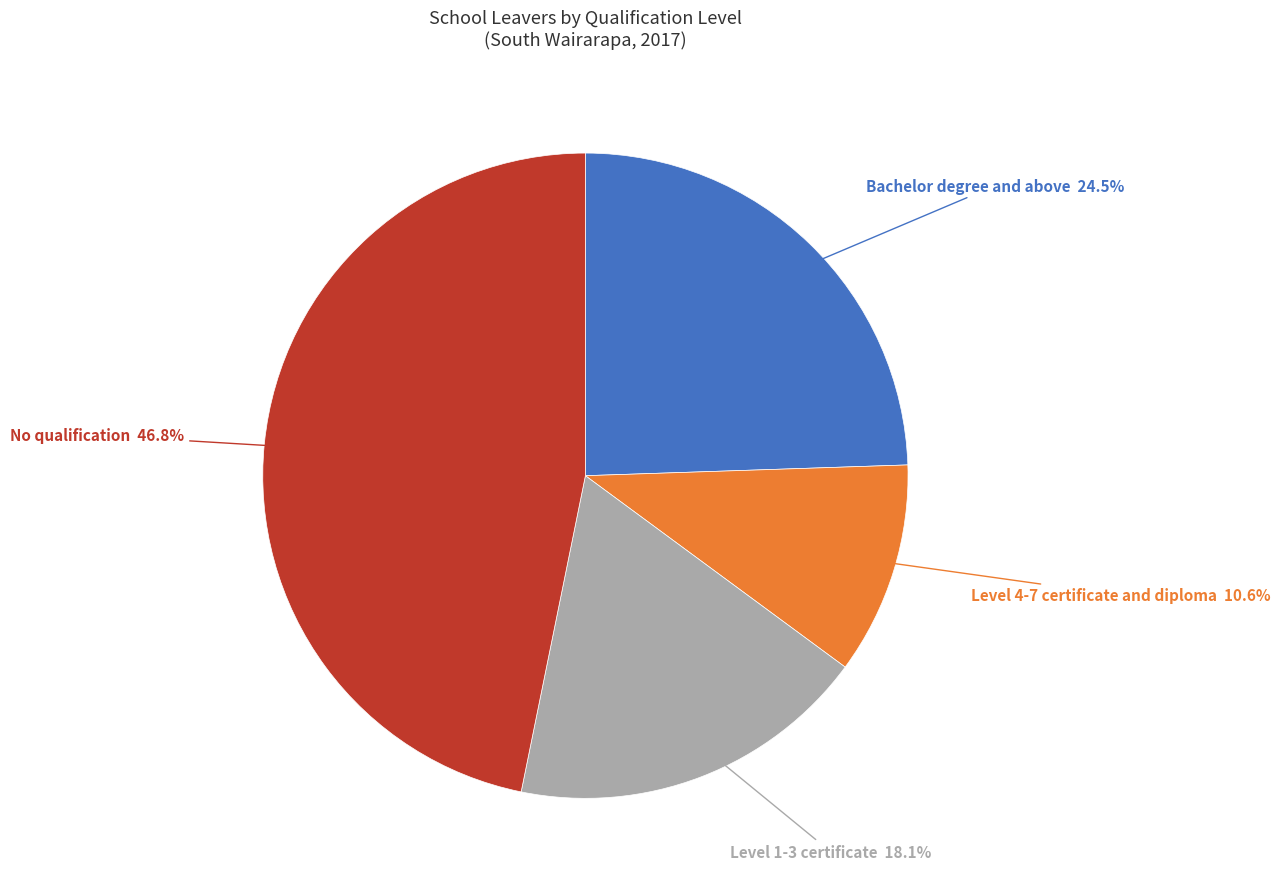

How many slices are in this pie chart?

4